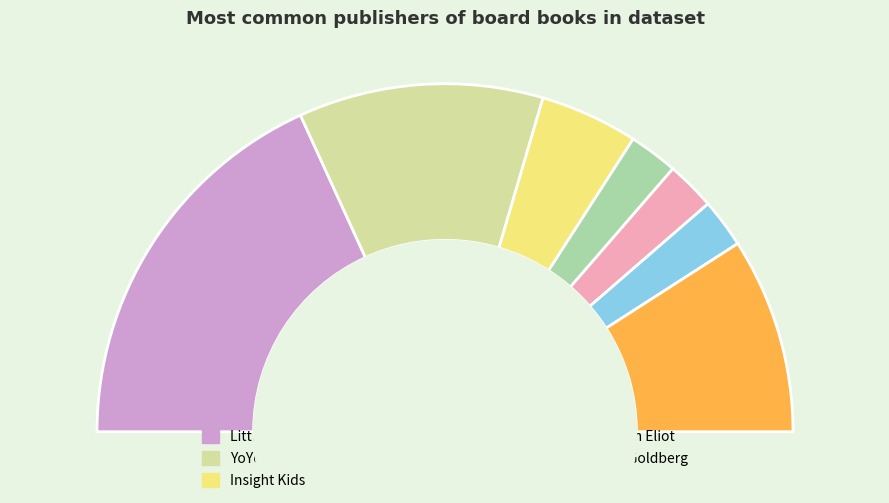

Combined, what portion of the pie is Insight Kids and Hannah Eliot?

13.6%